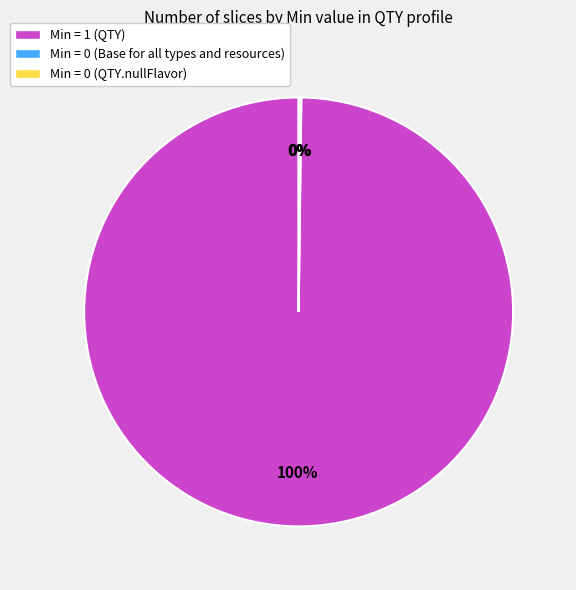

To the nearest percent, what portion does Min = 1 (QTY) represent?

100%